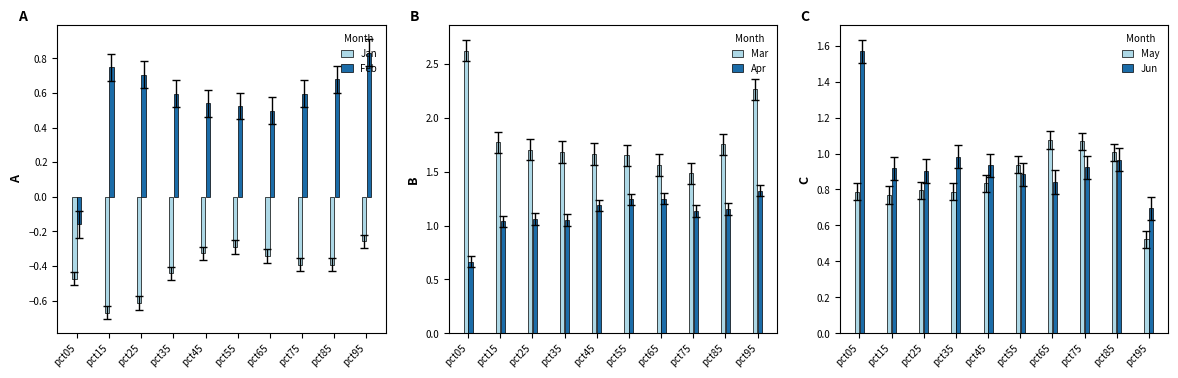

What is the approximate value of May at pct15?

0.8